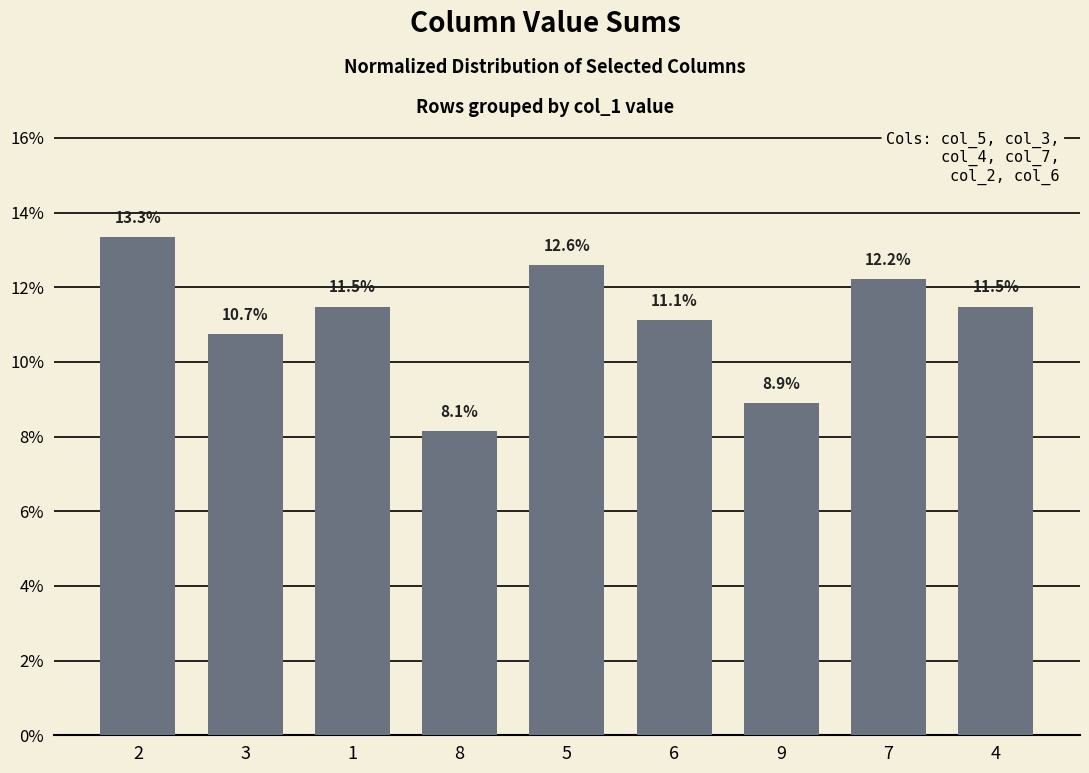

Where is the data nearest to the value 10?

3